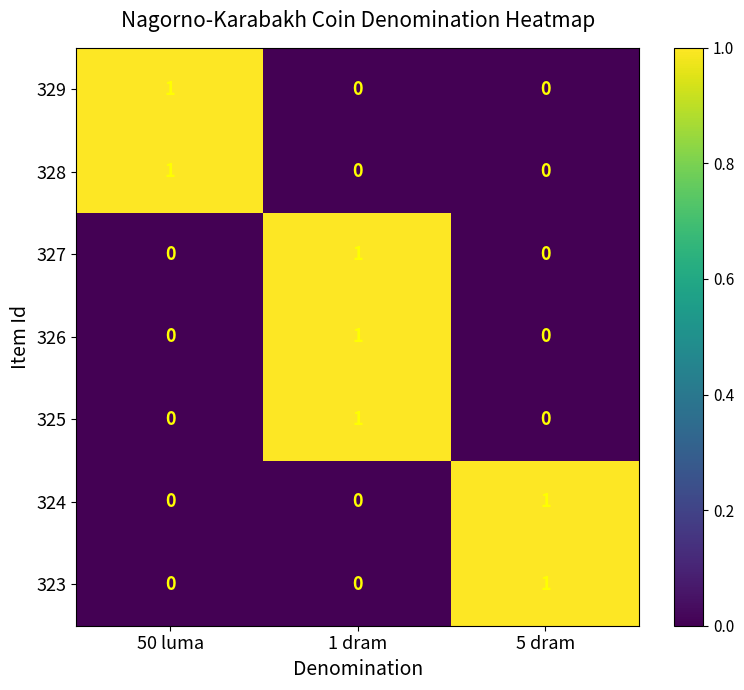

What is the difference between the highest and lowest values at 1 dram?

1